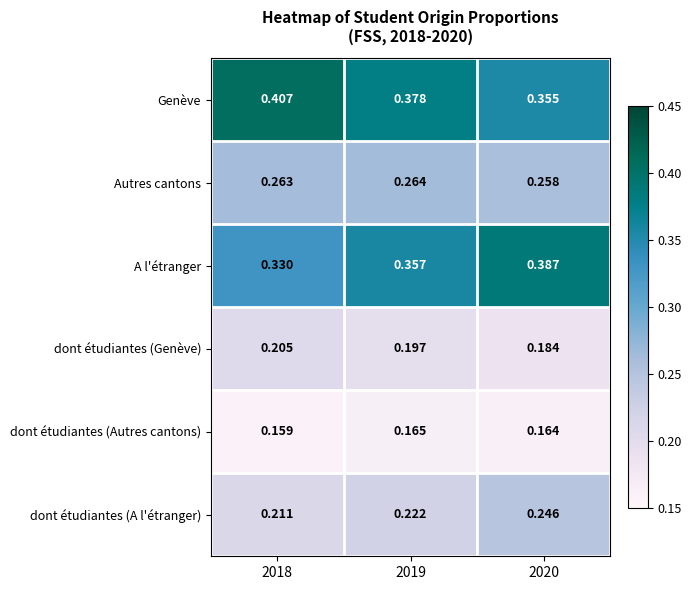

Rank the series at 2020 from highest to lowest value.

A l'étranger, Genève, Autres cantons, dont étudiantes (A l'étranger), dont étudiantes (Genève), dont étudiantes (Autres cantons)